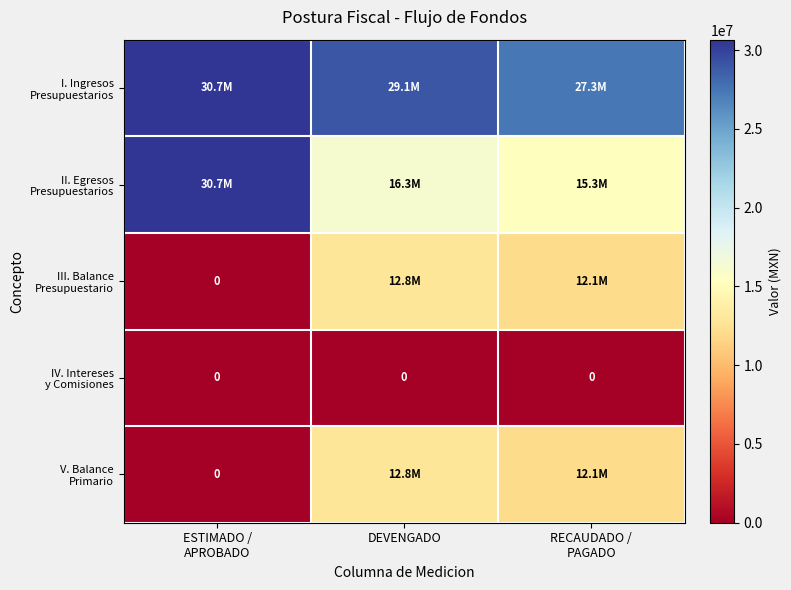

Is it true that I. Ingresos Presupuestarios equals 53705728.8 at ESTIMADO / APROBADO?

False